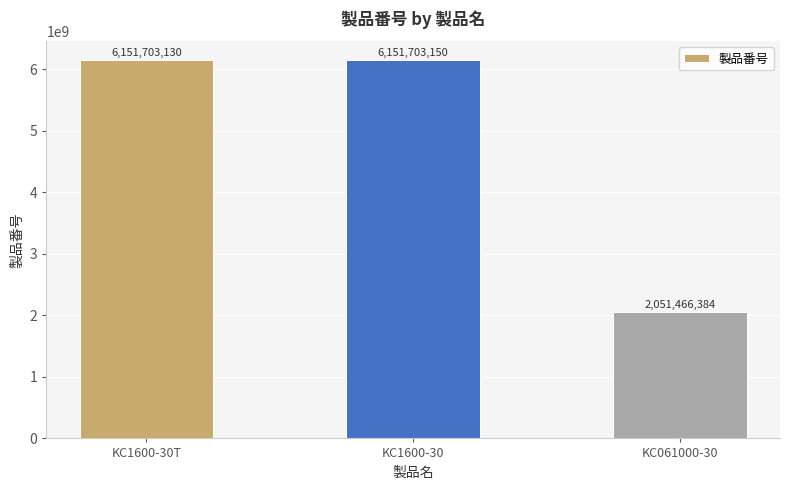

What is the difference between the values at KC1600-30T and KC1600-30?

20